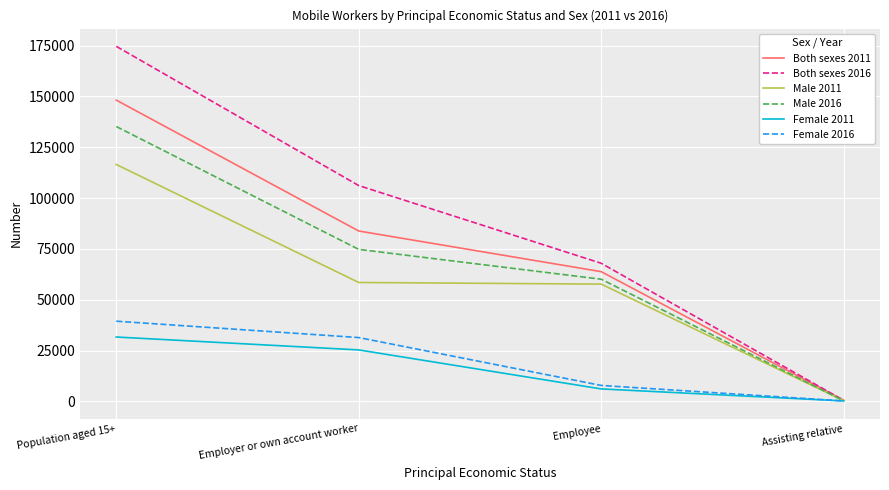

True or false: Both sexes 2011 has a value of 63810 at Employee.

True